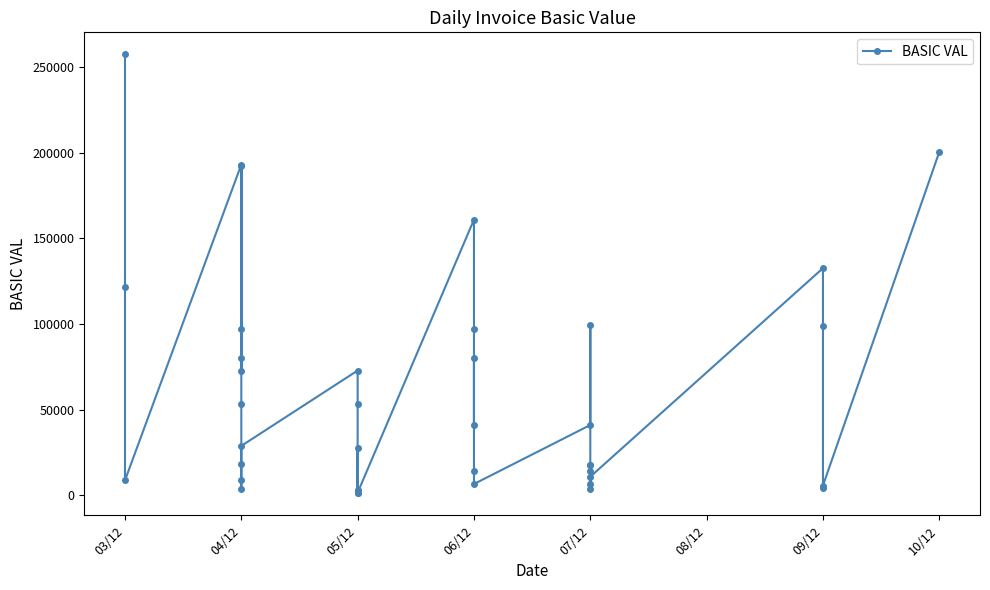

What is the value of the 22nd point from the left?

160980.0